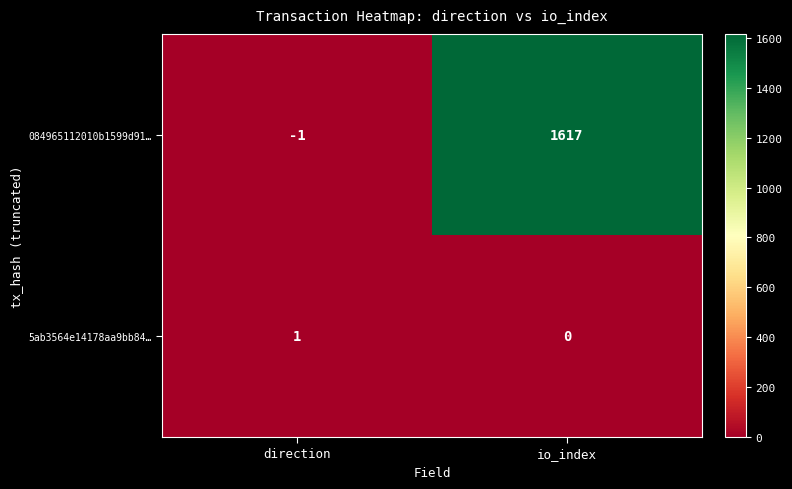

Rank the categories by 084965112010b1599d91… value from lowest to highest.

direction, io_index